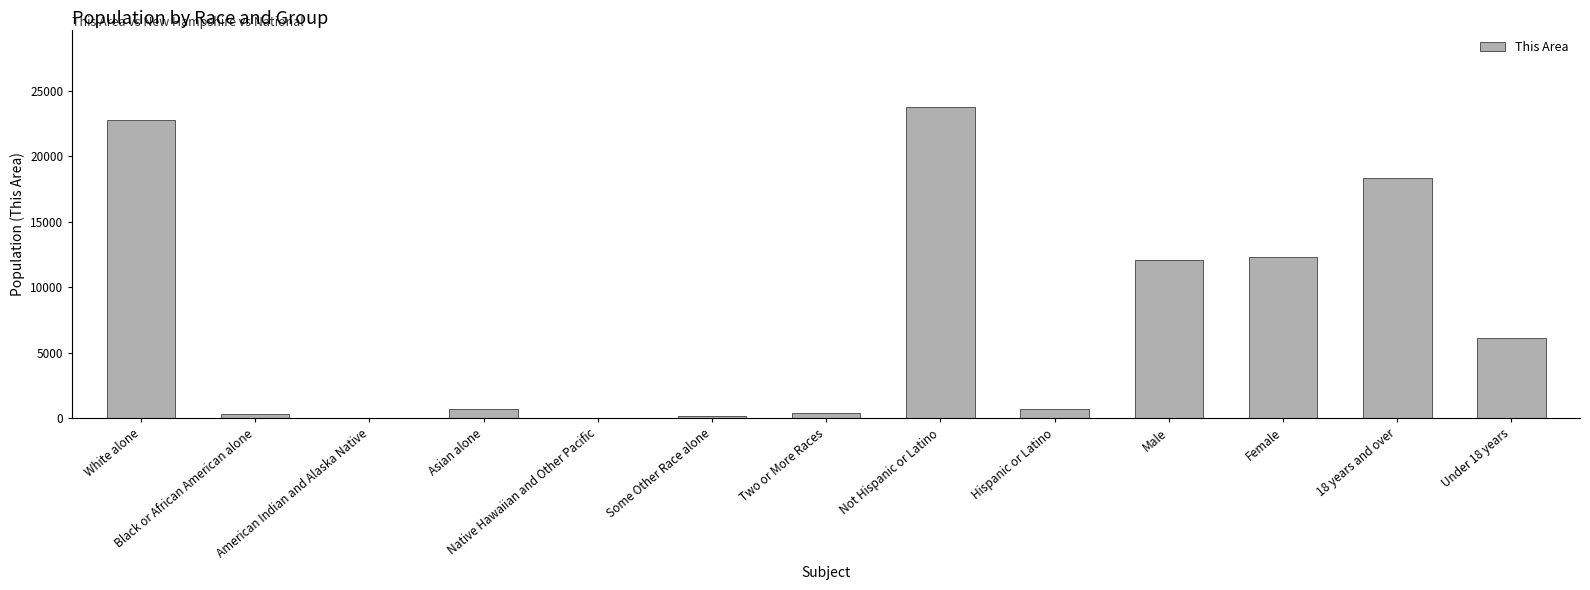

What is the greatest value displayed?

23753